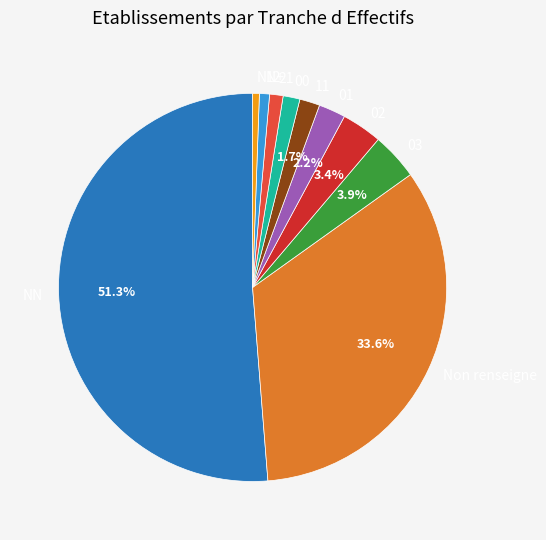

To the nearest percent, what portion does 12 represent?

1%